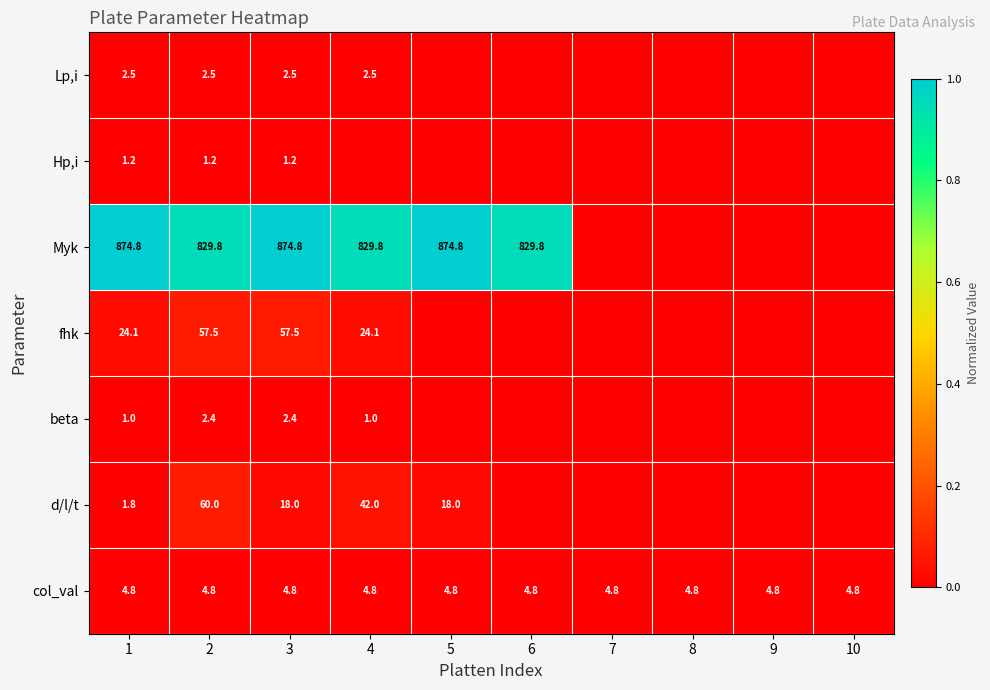

Which series changed the most between 2 and 3?

Myk